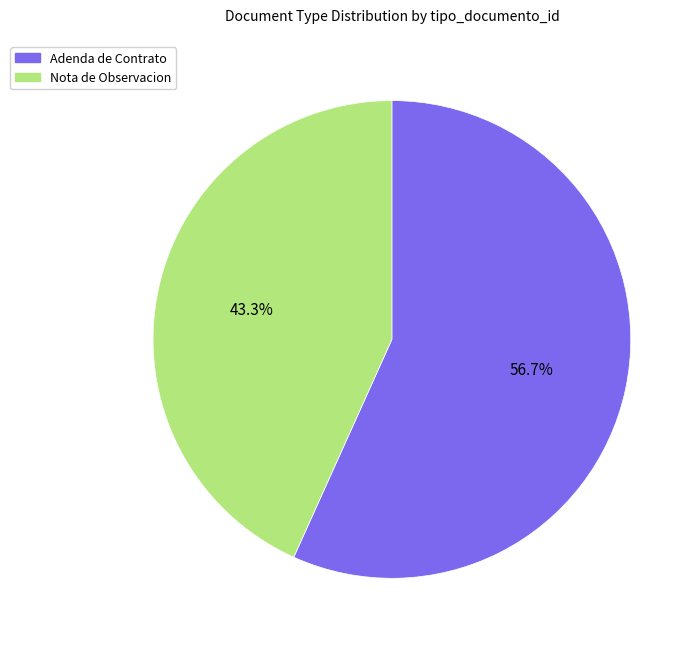

What is the smallest slice in the pie chart?

Nota de Observacion